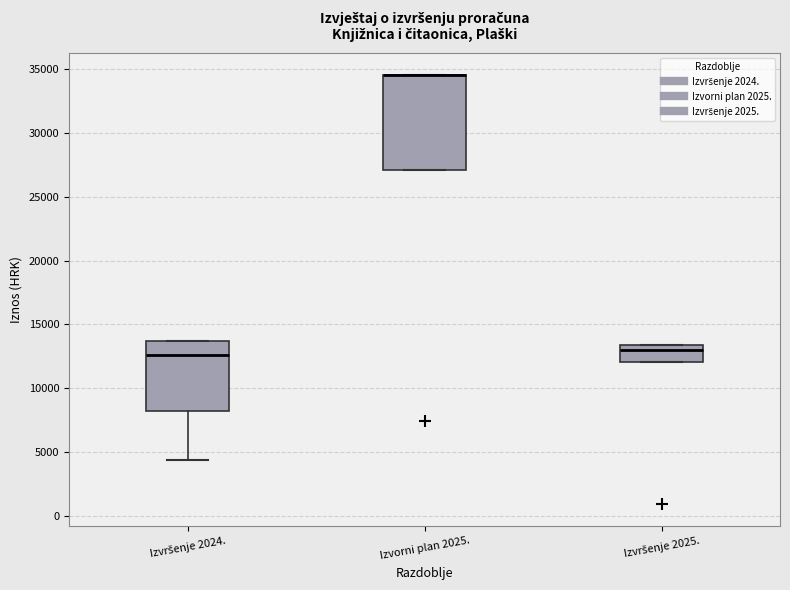

Reading left to right, read every box against the y-axis: the position of its median line, the range the box covers, and the ends of its whiskers. The values are not printed on the chart, so give them approximately, as read against the axis.

Izvršenje 2024.: median 12500, box 8000 to 13500, whiskers 4500 to 13500
Izvorni plan 2025.: median 34500 (drawn on the box's upper edge), box 27000 to 34500, whiskers 27000 to 34500
Izvršenje 2025.: median 13000, box 12000 to 13500, whiskers 12000 to 13500